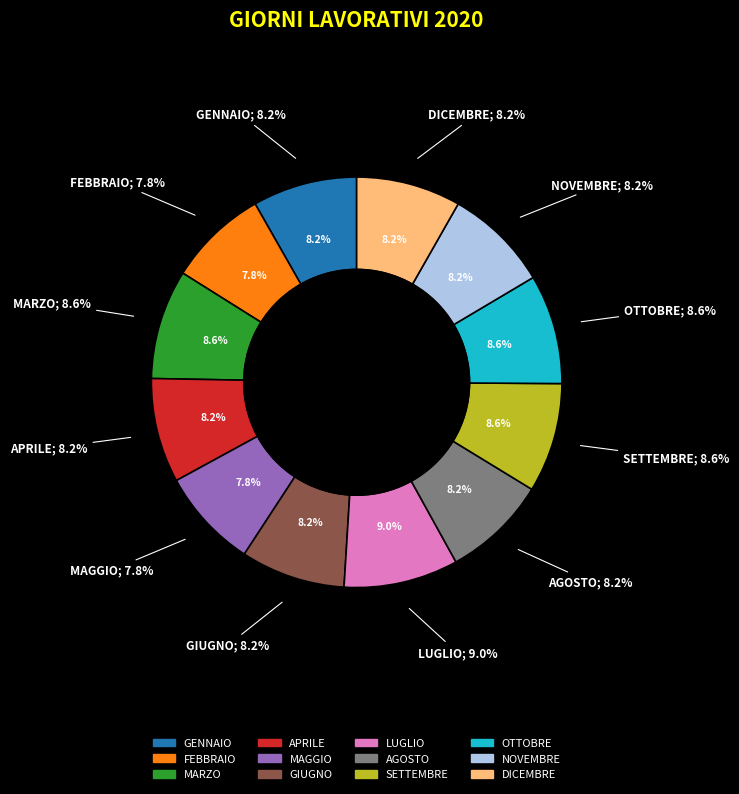

What is the change in value from MARZO to APRILE?

-1